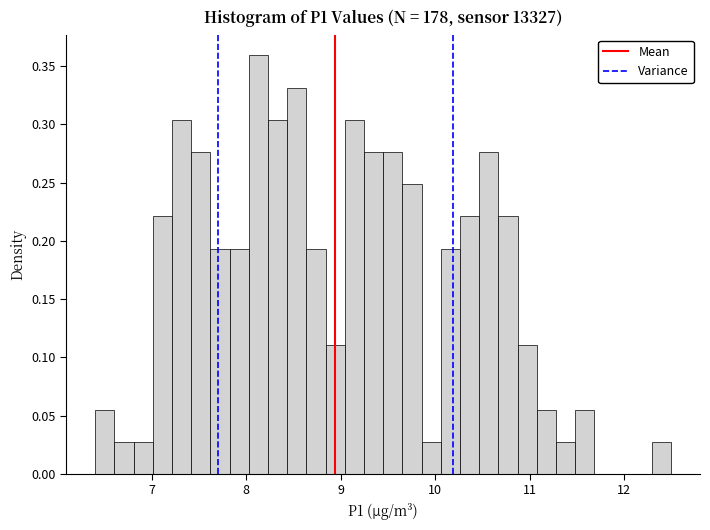

Read against the x-axis, roughly where is the centre of the tallest bar?

8.1